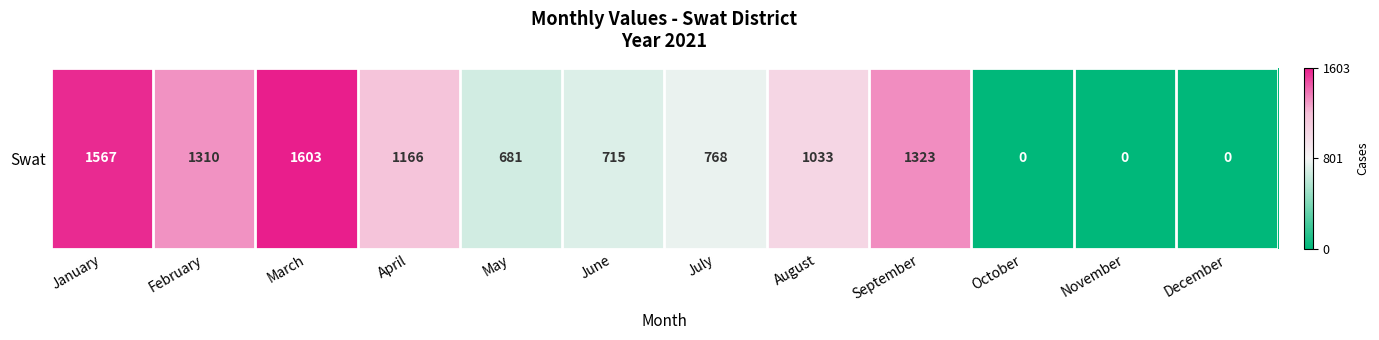

Reading right to left, list all the values displayed in this chart.

December=0	November=0	October=0	September=1323	August=1033	July=768	June=715	May=681	April=1166	March=1603	February=1310	January=1567